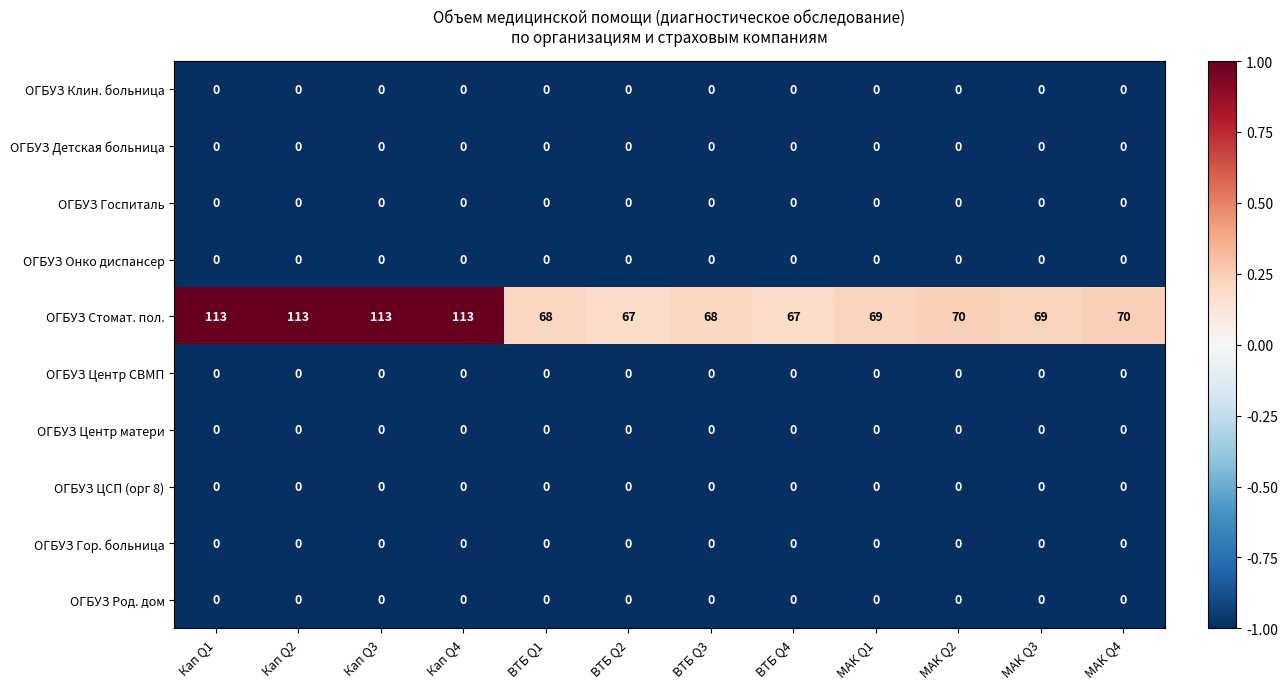

True or false: ОГБУЗ ЦСП (орг 8) has a value of 0 at ВТБ Q3.

True